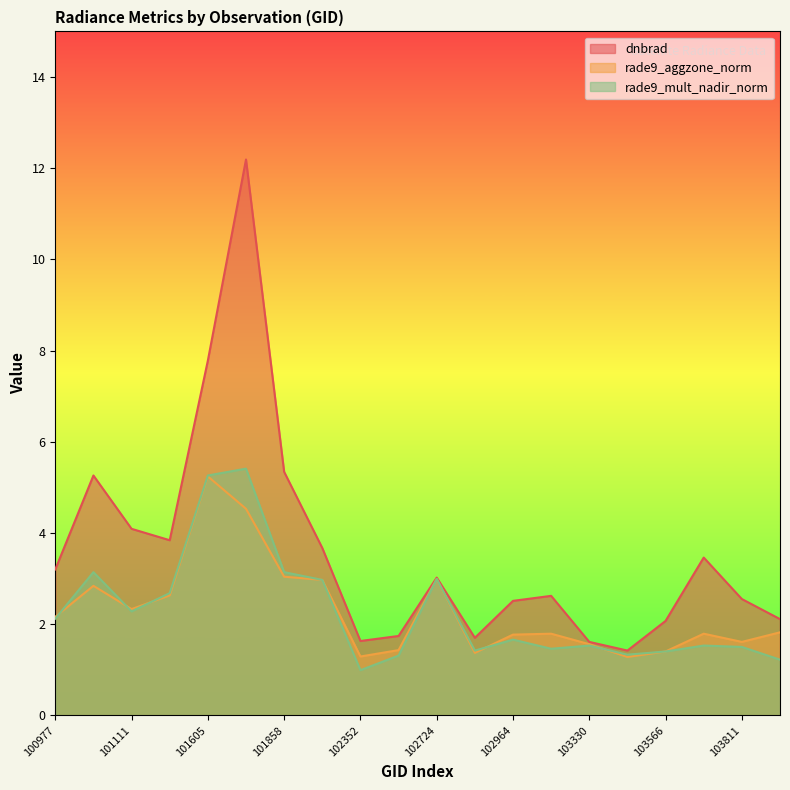

Is the value of dnbrad at 101102 greater than the value of rade9_aggzone_norm at 101234?

Yes